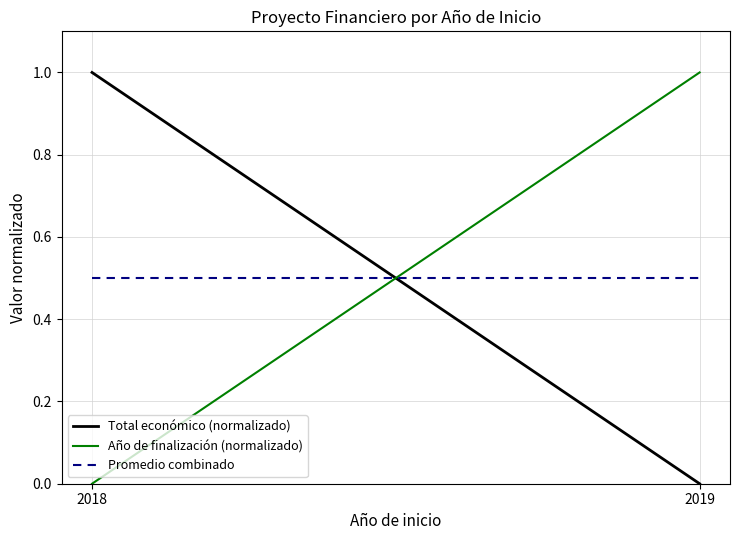

Between 2018 and 2019, which is larger?

2018